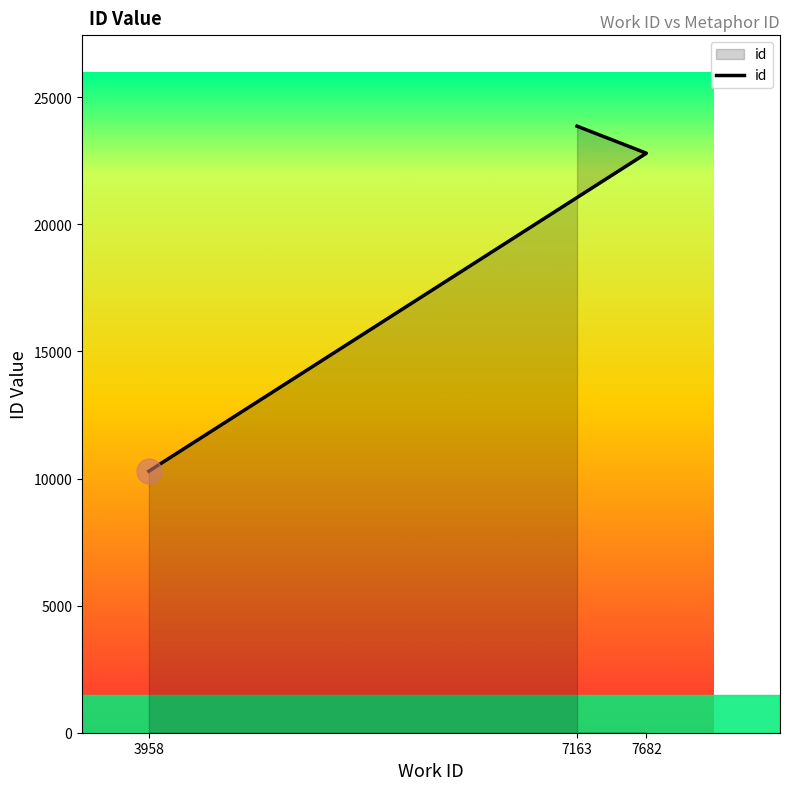

Between 7682 and 7163, which is larger?

7163